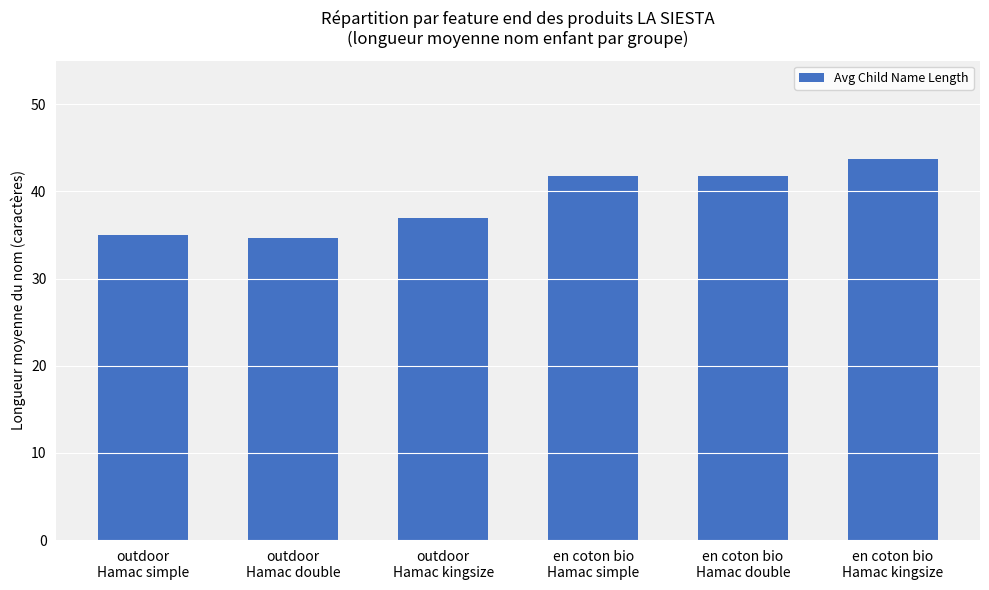

Is it true that the value at en coton bio
Hamac double is 65.6?

False